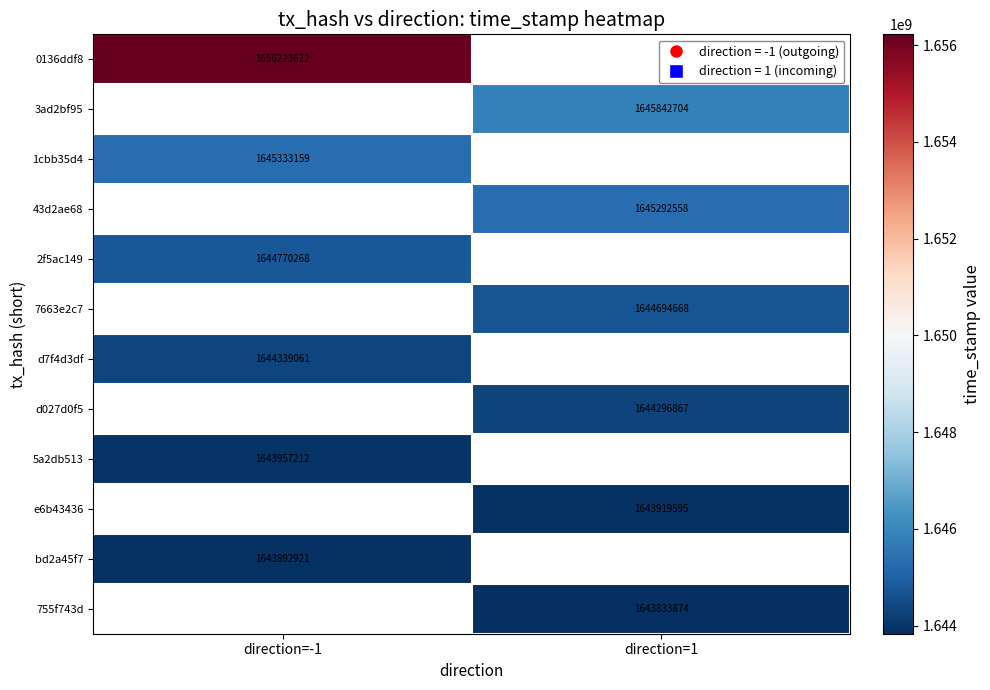

Is the value of 1cbb35d4 at direction=-1 greater than the value of 43d2ae68 at direction=1?

Yes